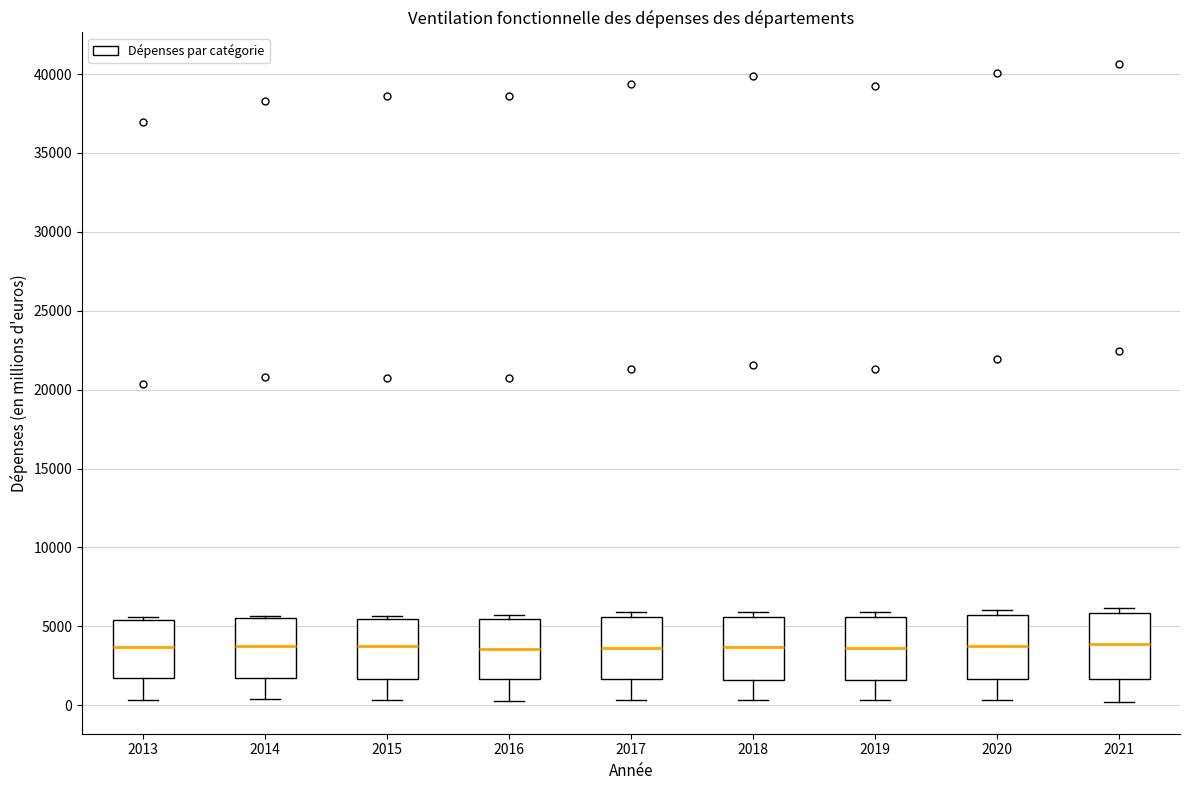

Reading left to right, read every box against the y-axis: the position of its median line, the range the box covers, and the ends of its whiskers. The values are not printed on the chart, so give them approximately, as read against the axis.

2013: median 3500, box 2000 to 5500, whiskers 500 to 5500 (just above the box's upper edge)
2014: median 4000, box 1500 to 5500, whiskers 500 to 5500 (just above the box's upper edge)
2015: median 3500, box 1500 to 5500, whiskers 500 to 5500 (just above the box's upper edge)
2016: median 3500, box 1500 to 5500, whiskers 0 to 5500 (just above the box's upper edge)
2017: median 3500, box 1500 to 5500, whiskers 500 to 6000
2018: median 3500, box 1500 to 5500, whiskers 500 to 6000
2019: median 3500, box 1500 to 5500, whiskers 500 to 6000
2020: median 4000, box 1500 to 5500, whiskers 500 to 6000
2021: median 4000, box 1500 to 6000, whiskers 0 to 6000 (just above the box's upper edge)